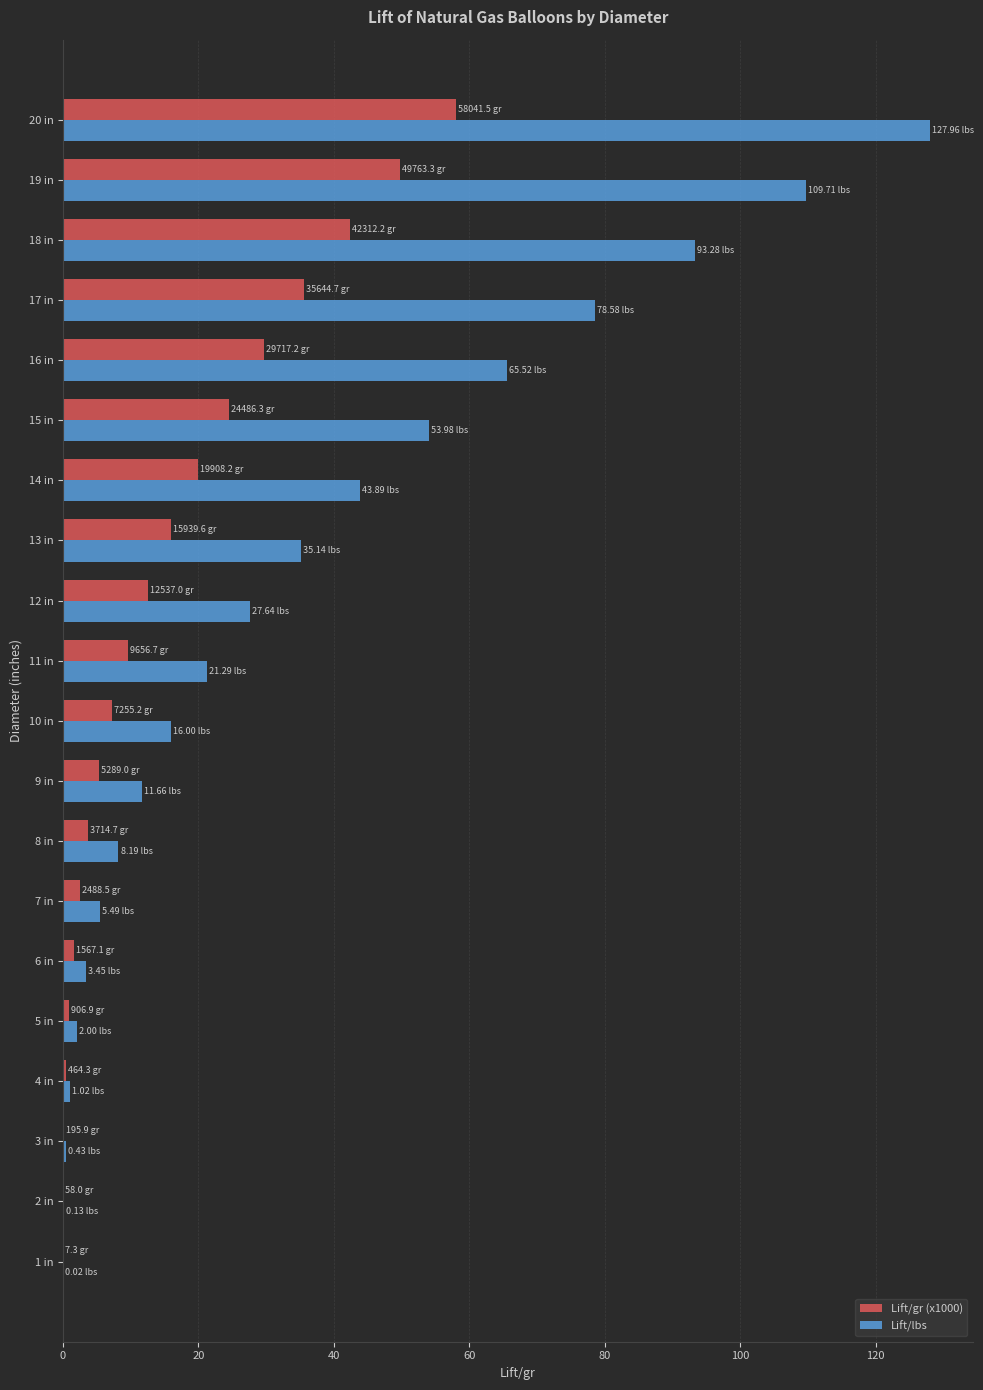

Between 4 in and 12 in, which series saw the biggest shift?

Lift/lbs